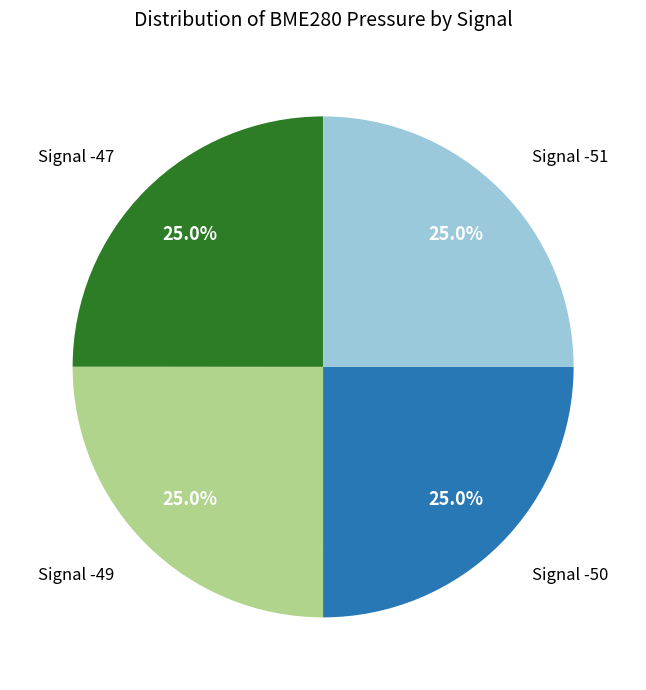

How many slices are in this pie chart?

4